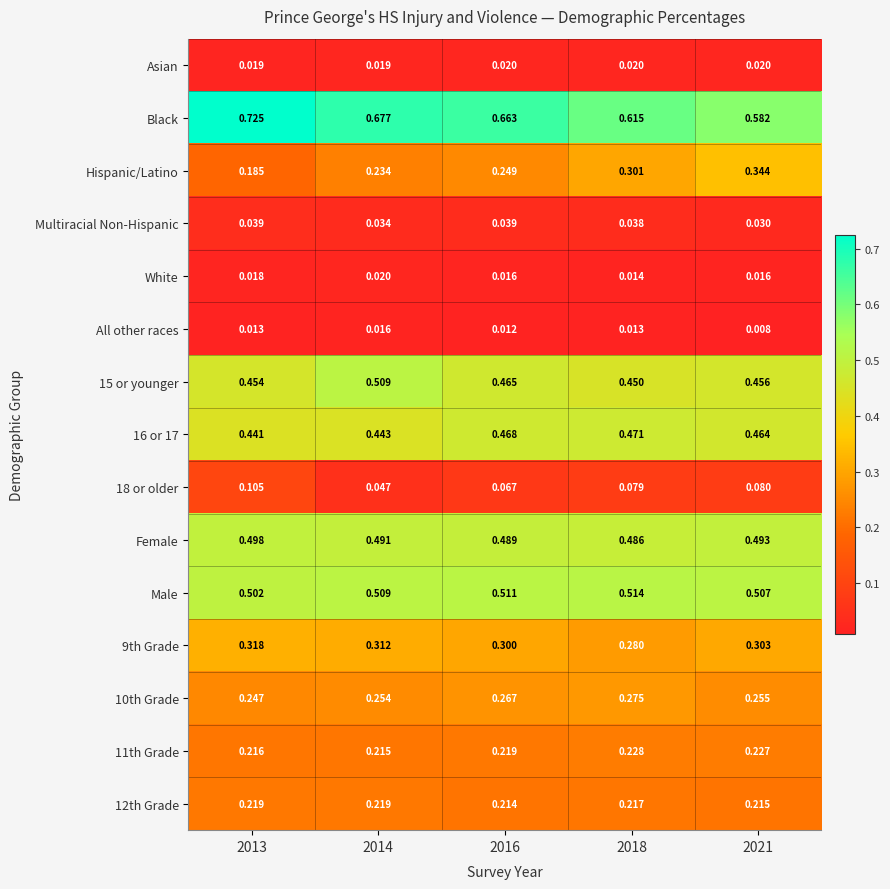

Which series has the largest range (max minus min)?

Hispanic/Latino